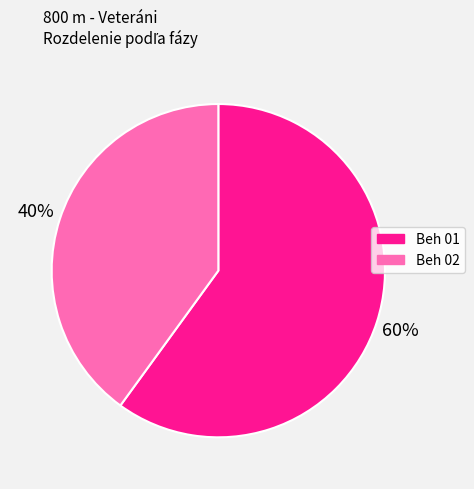

Is it true that Beh 01 is 60% of the pie?

True